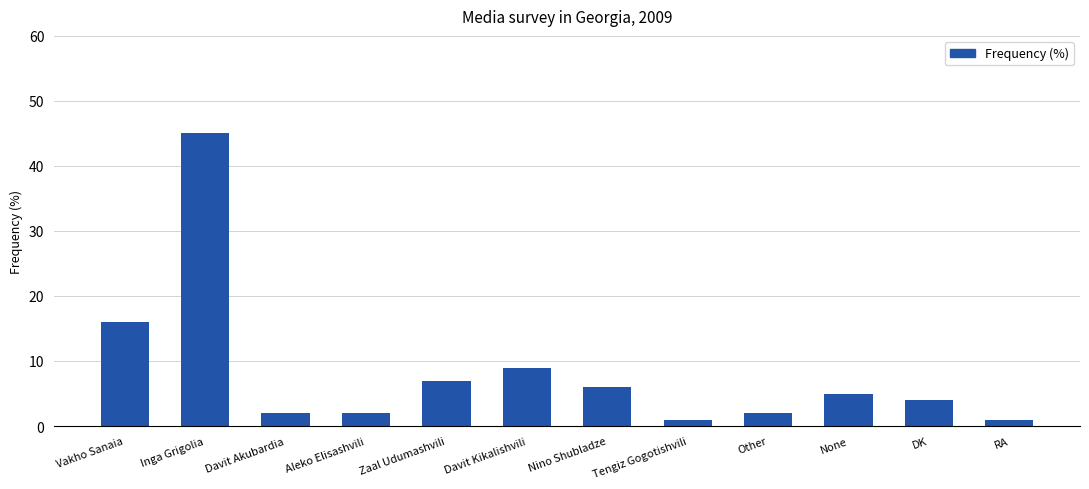

How many distinct data groups are displayed?

1